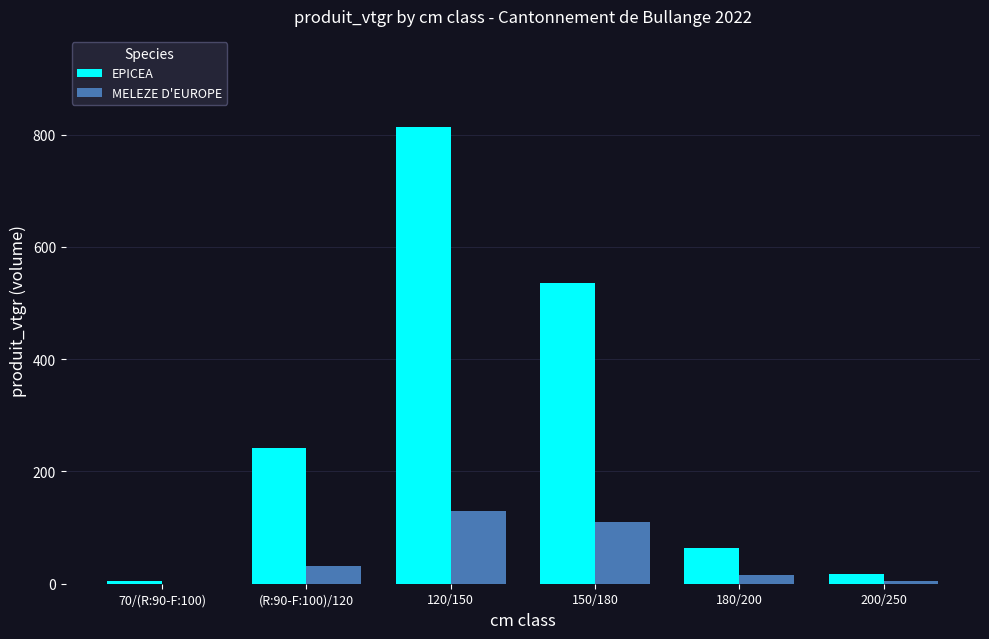

What is the maximum value shown in the chart?

813.1